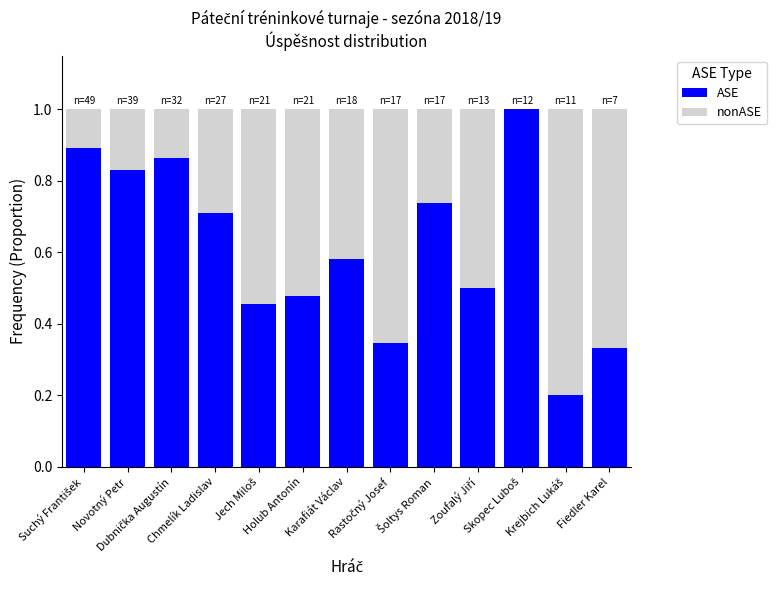

What is the sum of all ASE values?

7.9